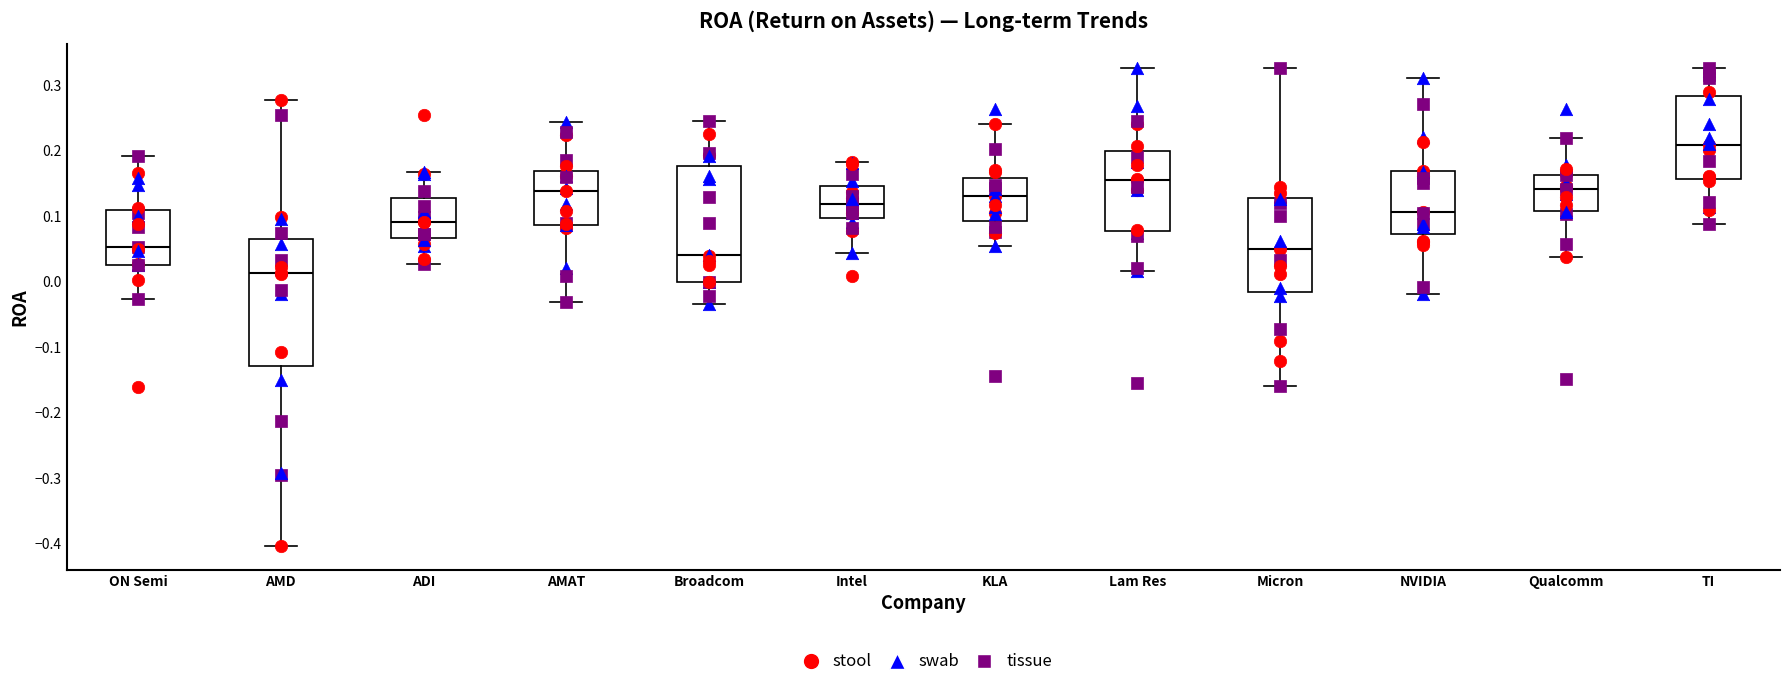

Reading left to right, transcribe this box plot: for each box, give where its median line is, the range the box spans, and where its two whiskers end, as read against the y-axis. The values are not printed on the chart, so give them approximately, as read against the axis.

ON Semi: median 0.05, box 0.03 to 0.11, whiskers -0.03 to 0.19
AMD: median 0.01, box -0.13 to 0.07, whiskers -0.40 to 0.28
ADI: median 0.09, box 0.07 to 0.13, whiskers 0.03 to 0.17
AMAT: median 0.14, box 0.09 to 0.17, whiskers -0.03 to 0.24
Broadcom: median 0.04, box 0.00 to 0.18, whiskers -0.03 to 0.24
Intel: median 0.12, box 0.10 to 0.15, whiskers 0.04 to 0.18
KLA: median 0.13, box 0.09 to 0.16, whiskers 0.05 to 0.24
Lam Res: median 0.15, box 0.08 to 0.20, whiskers 0.02 to 0.33
Micron: median 0.05, box -0.02 to 0.13, whiskers -0.16 to 0.33
NVIDIA: median 0.11, box 0.07 to 0.17, whiskers -0.02 to 0.31
Qualcomm: median 0.14, box 0.11 to 0.16, whiskers 0.04 to 0.22
TI: median 0.21, box 0.16 to 0.28, whiskers 0.09 to 0.33